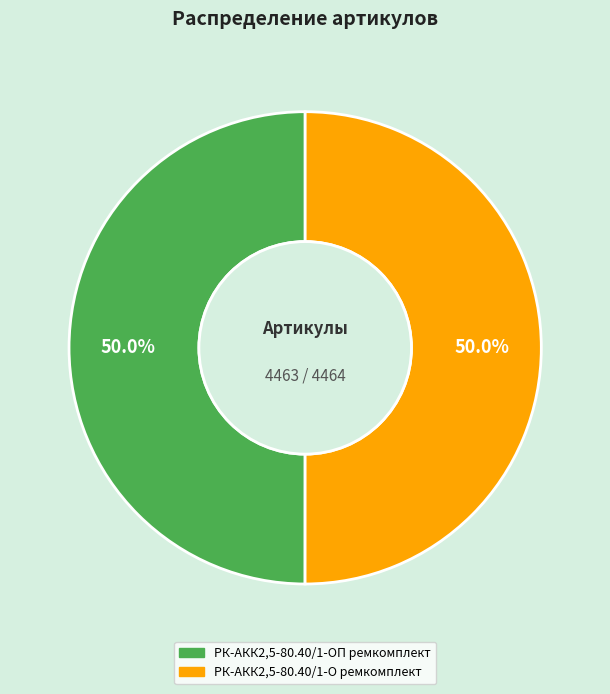

True or false: РК-АКК2,5-80.40/1-О ремкомплект accounts for 50% of the total.

True